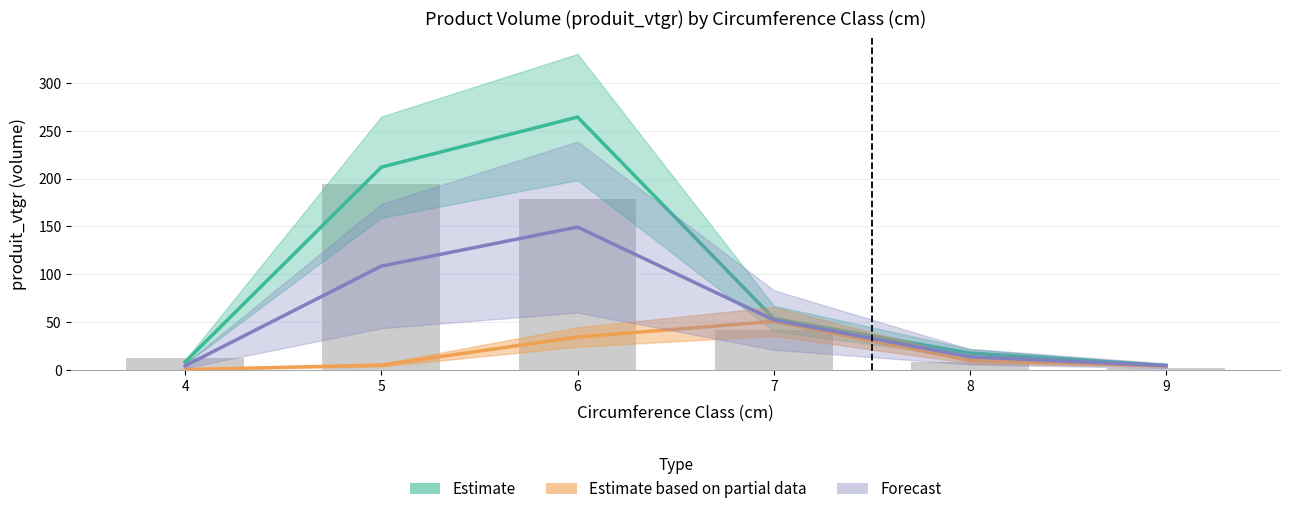

What are all the series names shown in the legend?

Estimate, Estimate based on partial data, Forecast